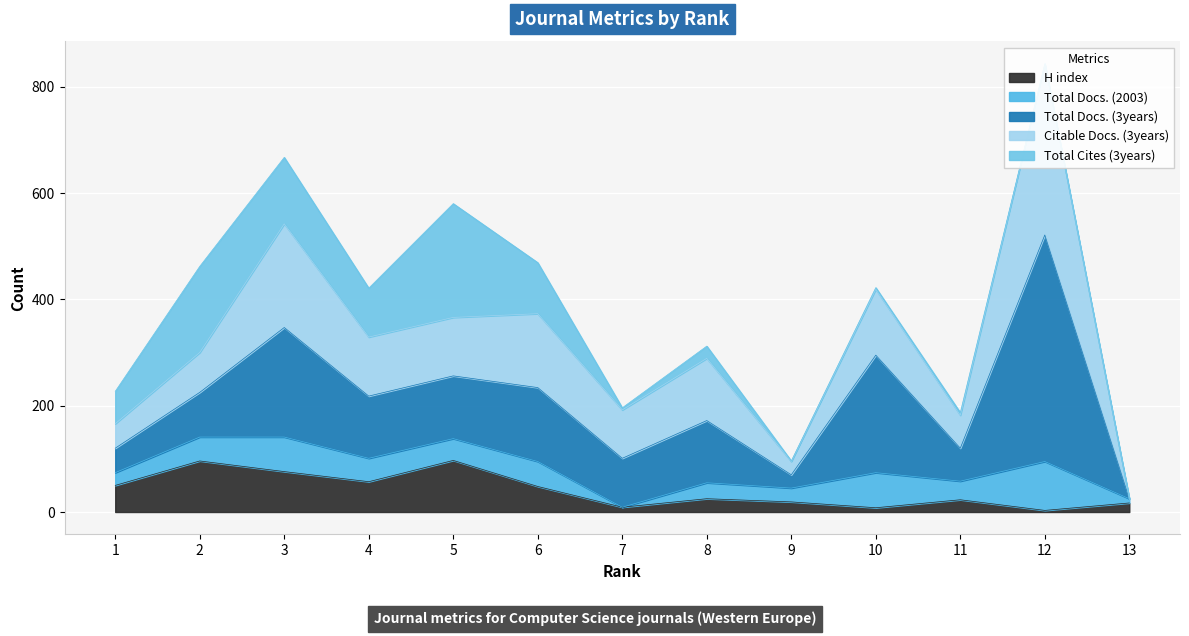

At how many categories does at least one series exceed 208?

3